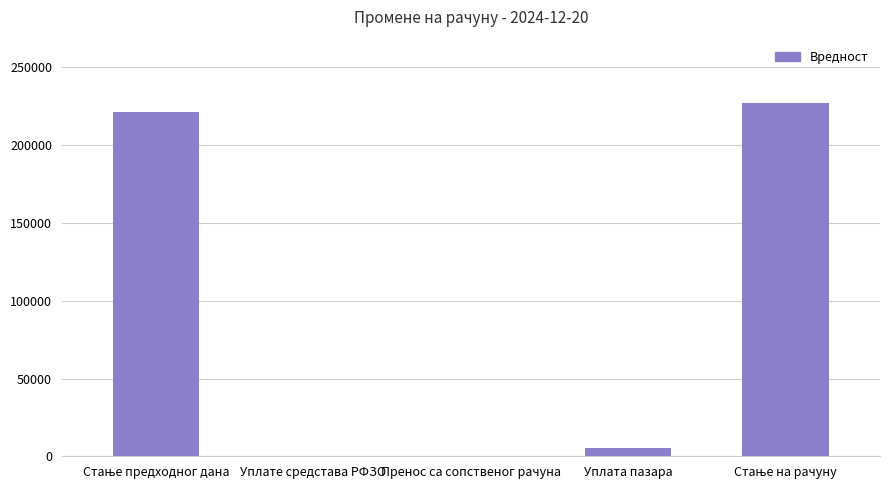

The value at Уплате средстава РФЗО is -125293.7. True or false?

False